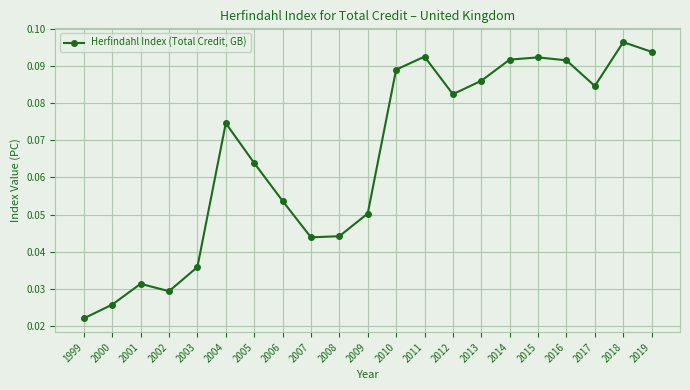

At which category does the data reach its first local peak?

2001